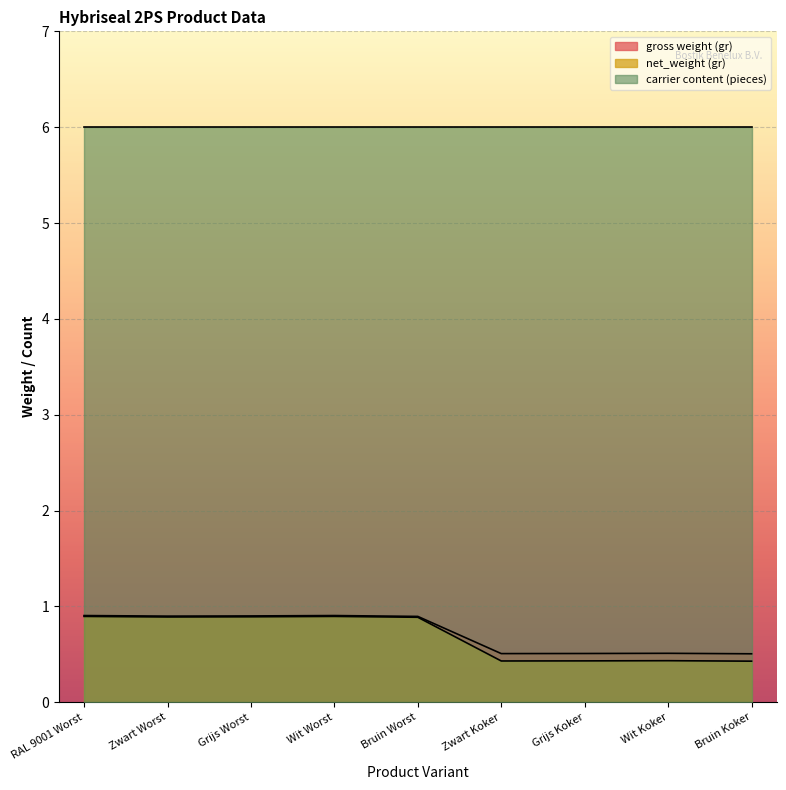

What position from the left is Wit Koker?

8